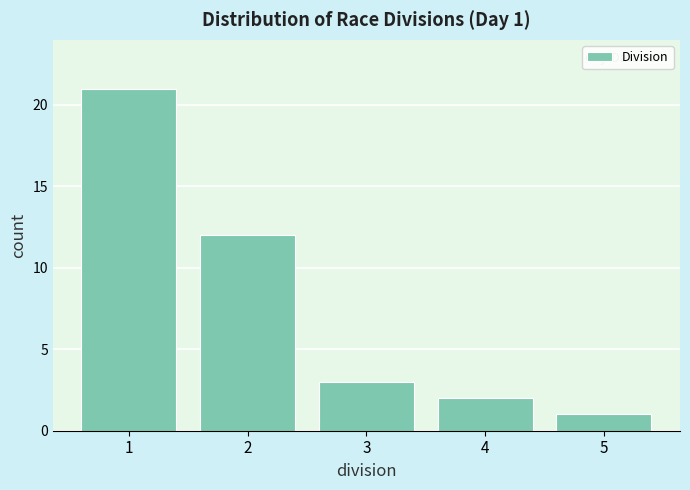

Reading left to right, extract all data points from this chart.

1=21	2=12	3=3	4=2	5=1